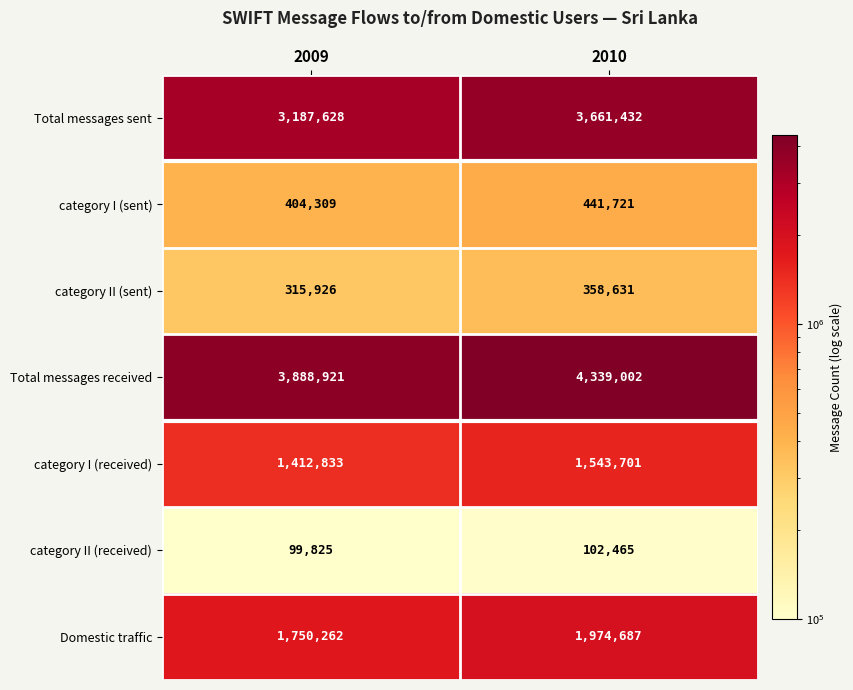

Rank the series by their maximum value, from highest to lowest.

Total messages received, Total messages sent, Domestic traffic, category I (received), category I (sent), category II (sent), category II (received)